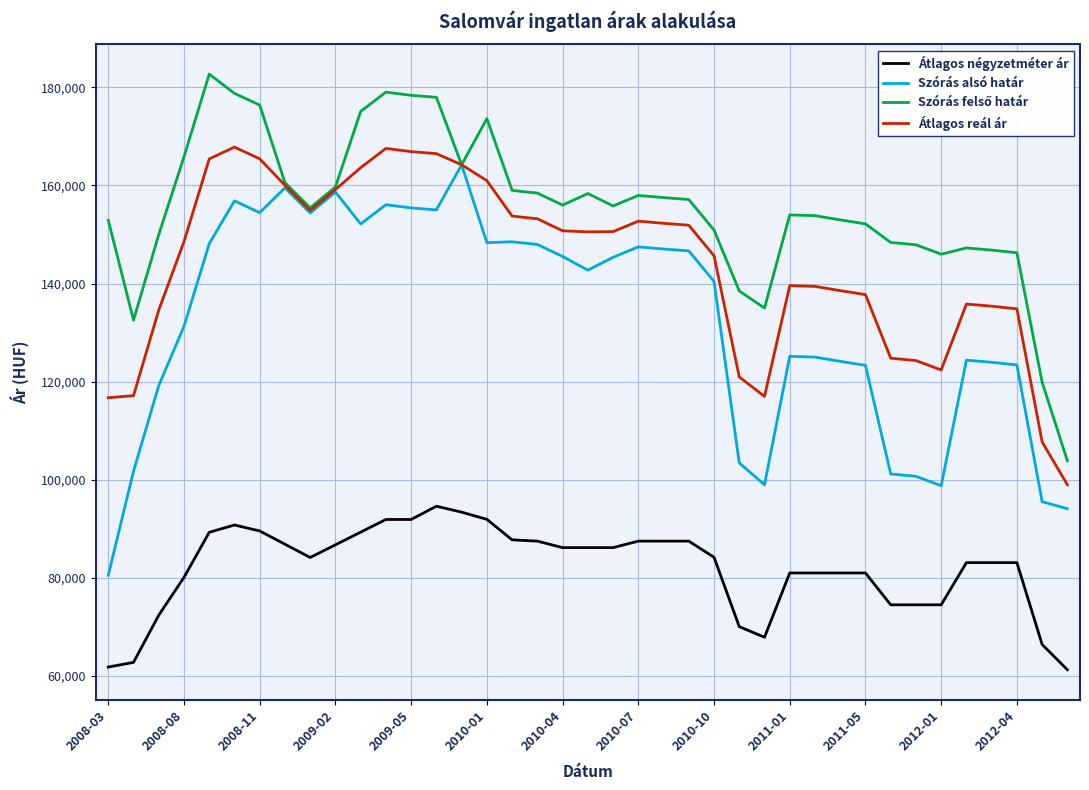

What is the minimum value for Szórás alsó határ?

80527